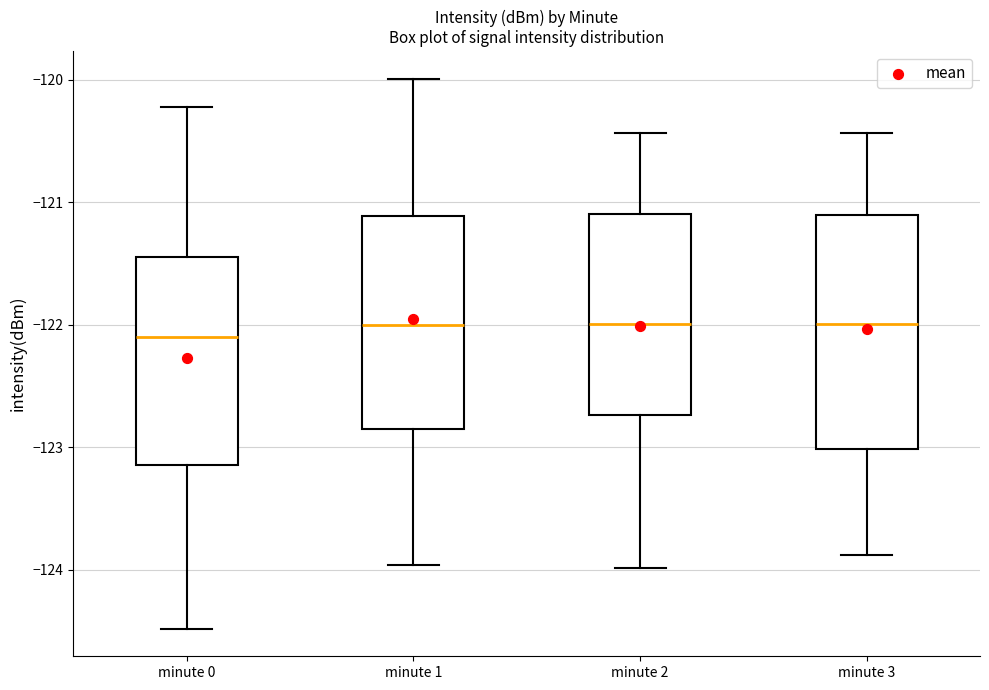

Reading left to right, transcribe this box plot: for each box, give where its median line is, the range the box spans, and where its two whiskers end, as read against the y-axis. The values are not printed on the chart, so give them approximately, as read against the axis.

minute 0: median -122.1, box -123.1 to -121.4, whiskers -124.5 to -120.2
minute 1: median -122.0, box -122.8 to -121.1, whiskers -124.0 to -120.0
minute 2: median -122.0, box -122.7 to -121.1, whiskers -124.0 to -120.4
minute 3: median -122.0, box -123.0 to -121.1, whiskers -123.9 to -120.4